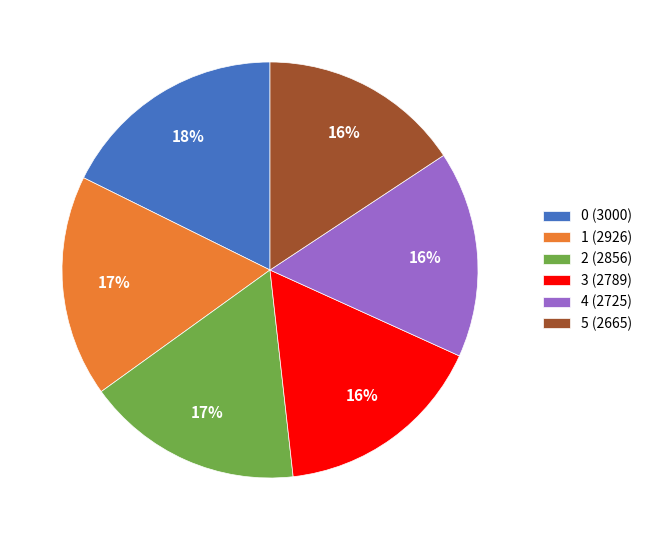

What percentage is the 0 (3000) slice, to the nearest percent?

18%